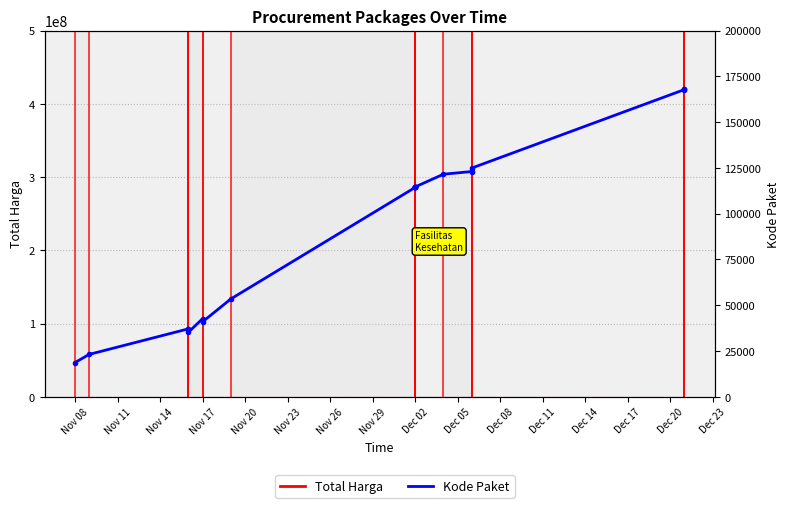

Is the value of total_harga at 7 greater than the value of kode_paket at 2?

No